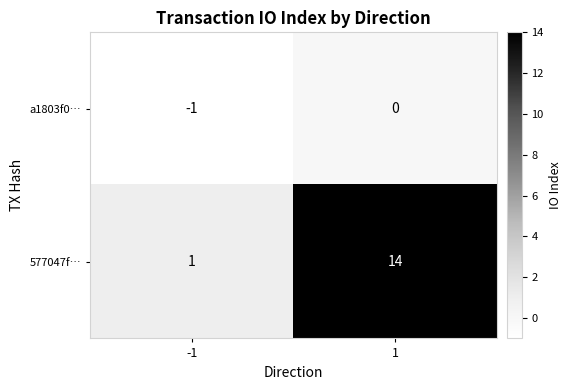

Which series has the widest spread of values?

577047f…